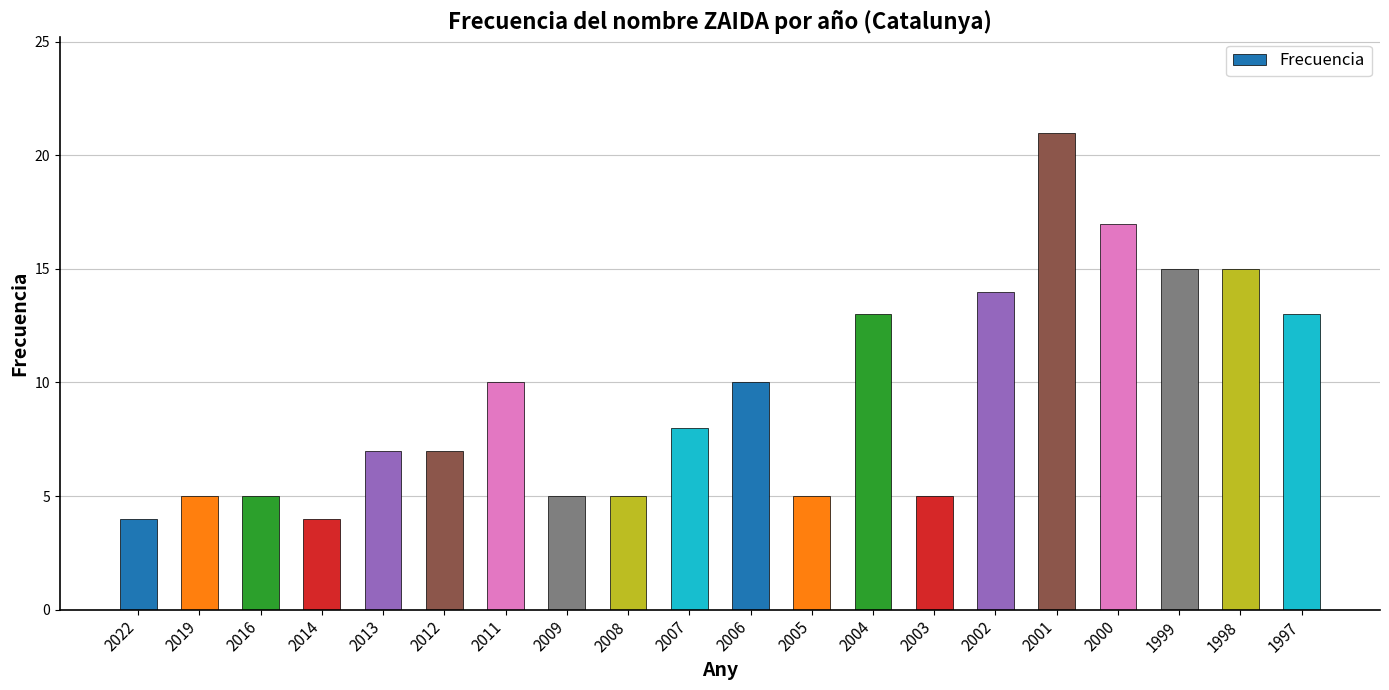

What is the ratio of the value at 2009 to the value at 2003?

1.0